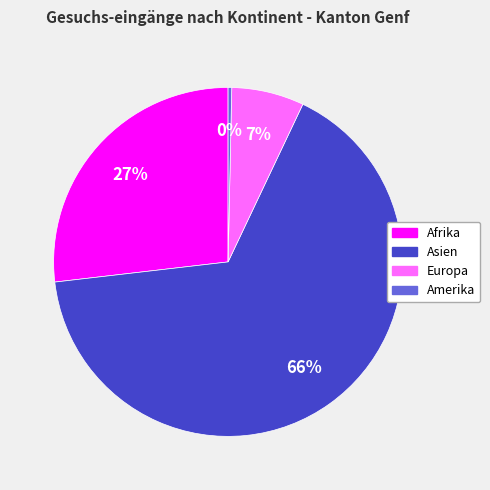

To the nearest percent, what is the average slice percentage?

25%